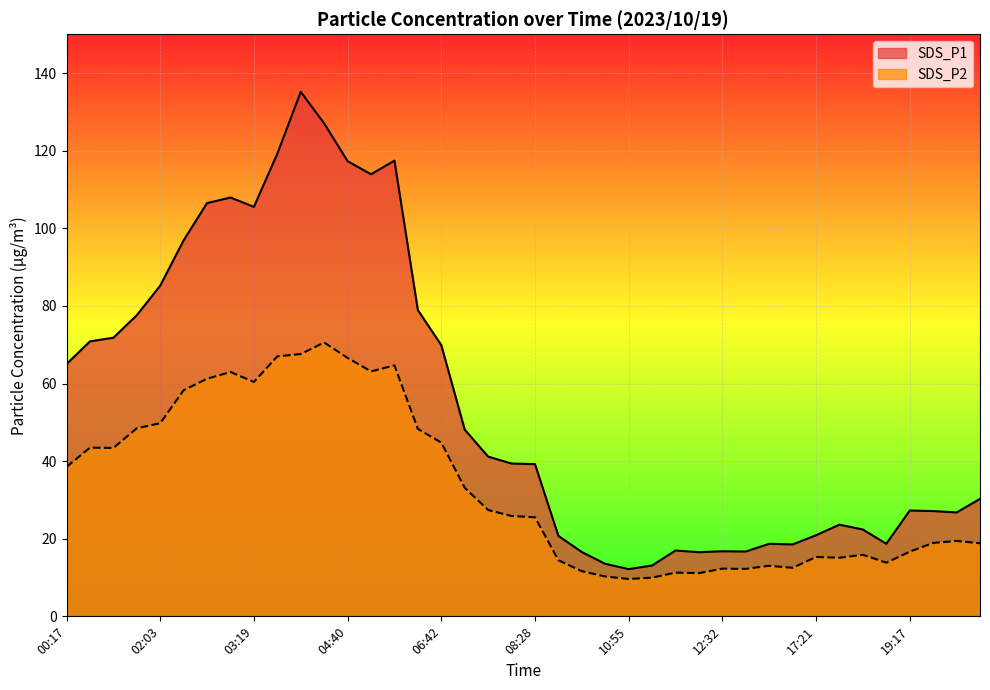

True or false: SDS_P1 and SDS_P2 cross at least once.

False